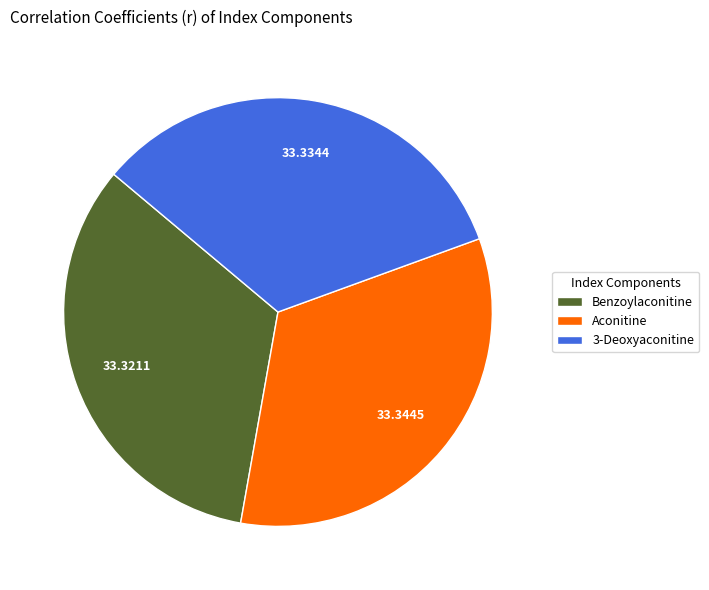

Combined, do Benzoylaconitine and Aconitine account for over 50%?

Yes